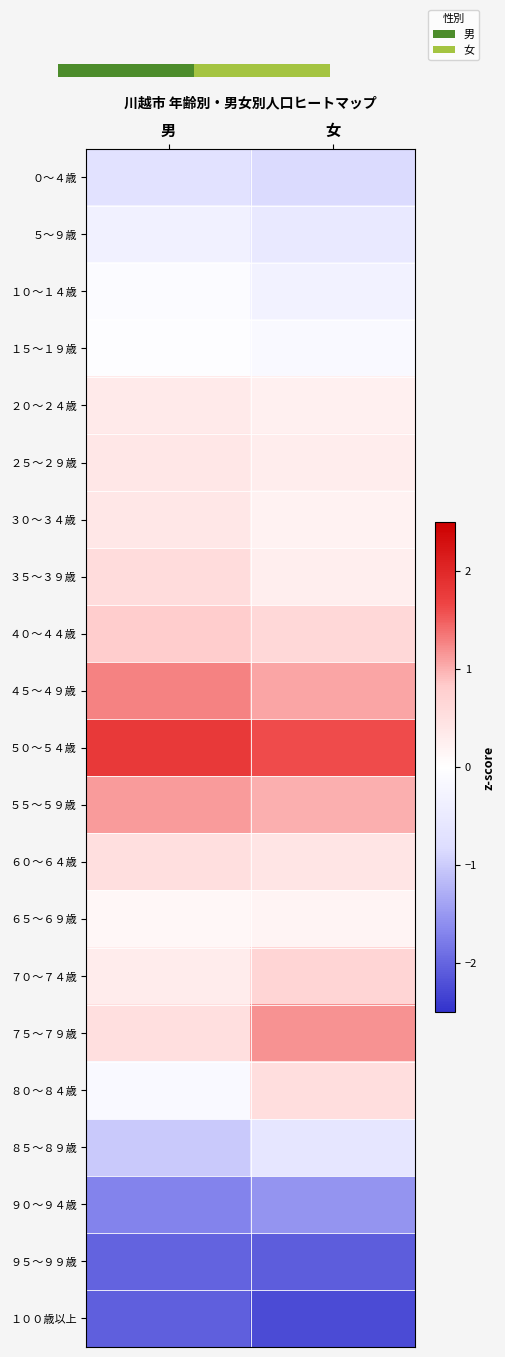

Rank the series at 男 from lowest to highest value.

１００歳以上, ９５～９９歳, ９０～９４歳, ８５～８９歳, ０～４歳, ５～９歳, ８０～８４歳, １０～１４歳, １５～１９歳, ６５～６９歳, ７０～７４歳, ２０～２４歳, ２５～２９歳, ３０～３４歳, ７５～７９歳, ６０～６４歳, ３５～３９歳, ４０～４４歳, ５５～５９歳, ４５～４９歳, ５０～５４歳